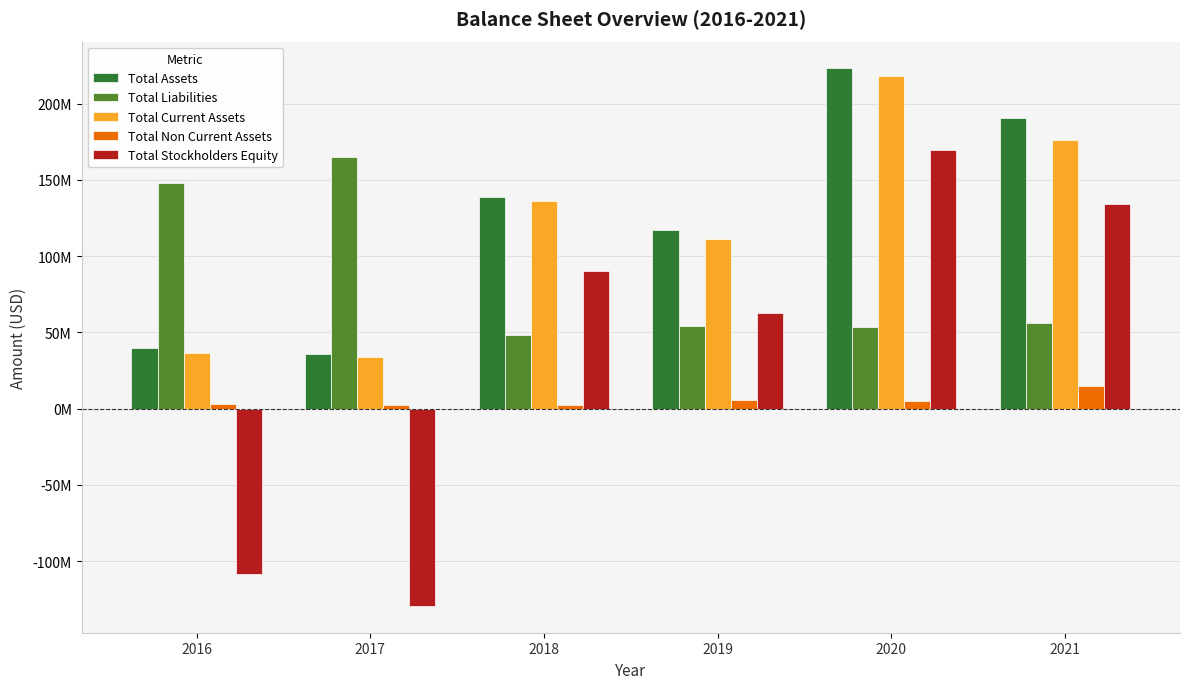

Which series has the largest total across all categories?

Total Assets